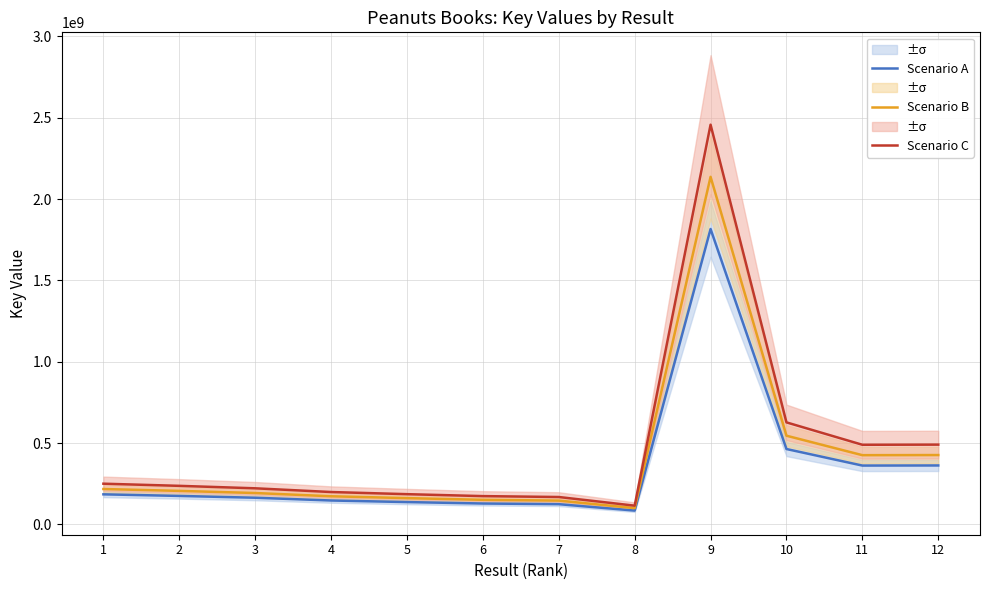

True or false: Scenario B and Scenario C intersect in this chart.

False